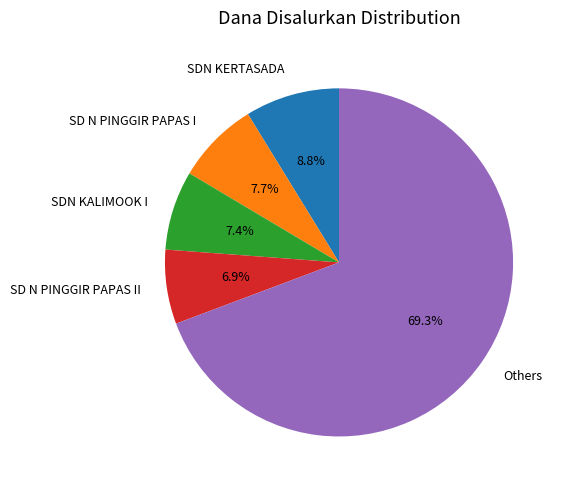

To the nearest percent, what is the difference between the largest and smallest slice percentages?

62%